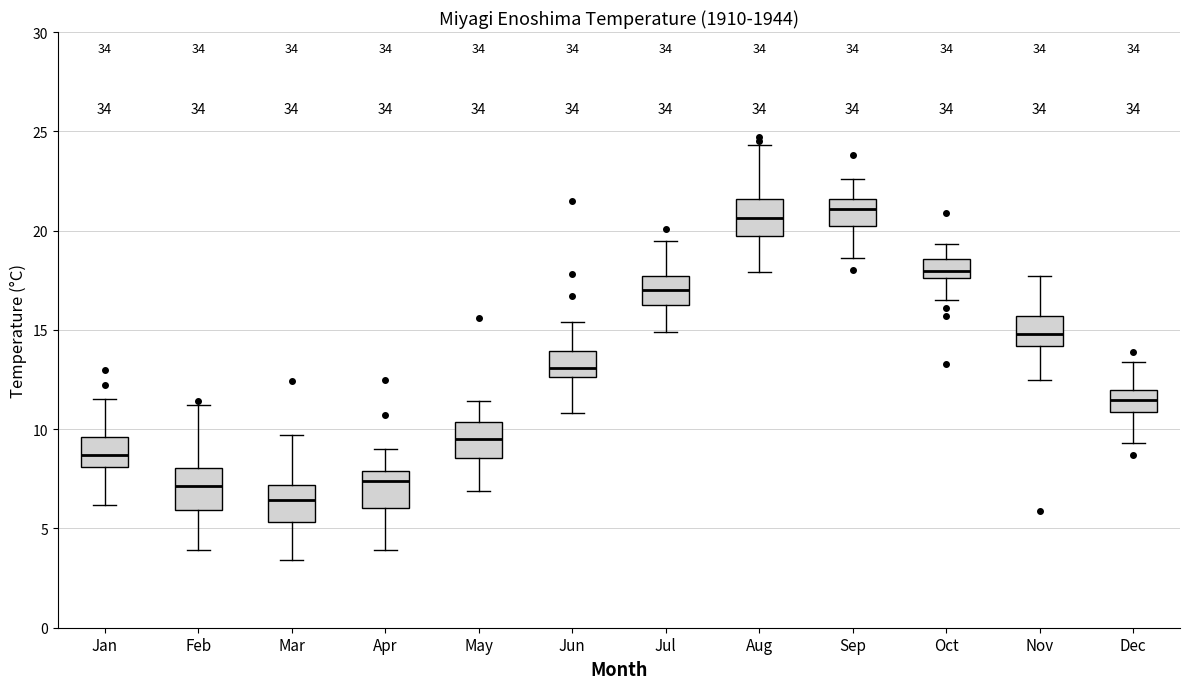

Which box's median line is the lowest?

Mar